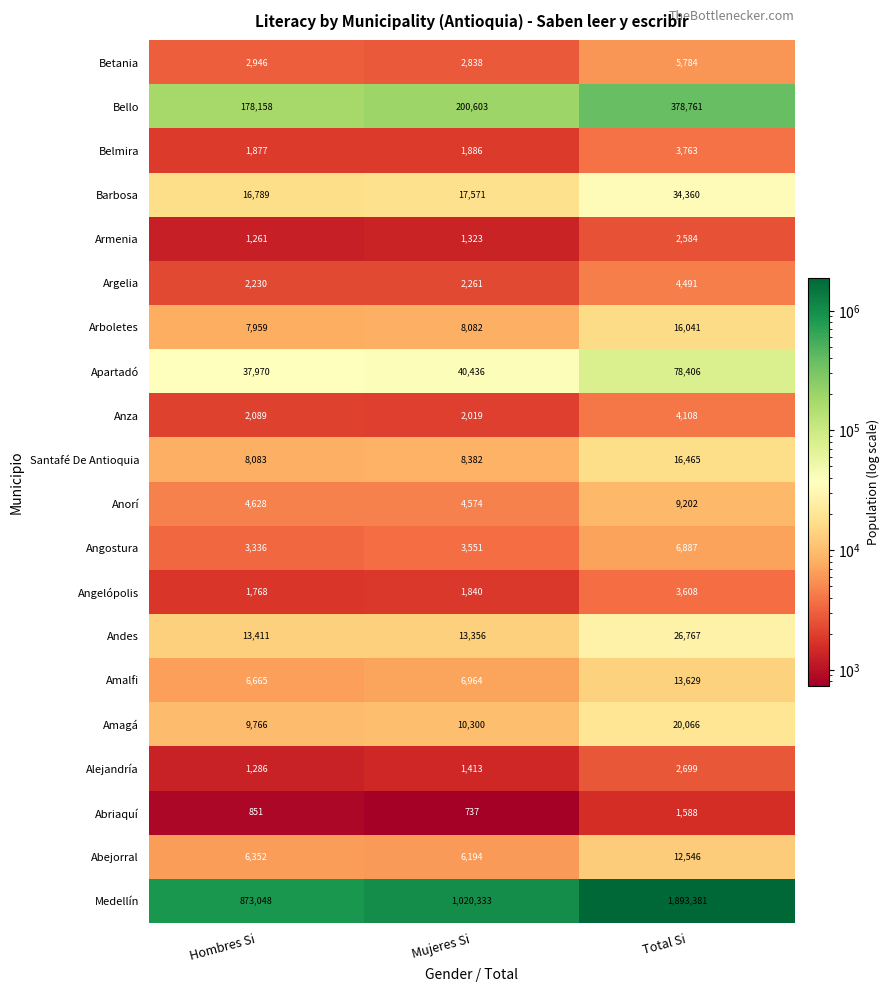

At which category is the sum across all series the highest?

Total Si